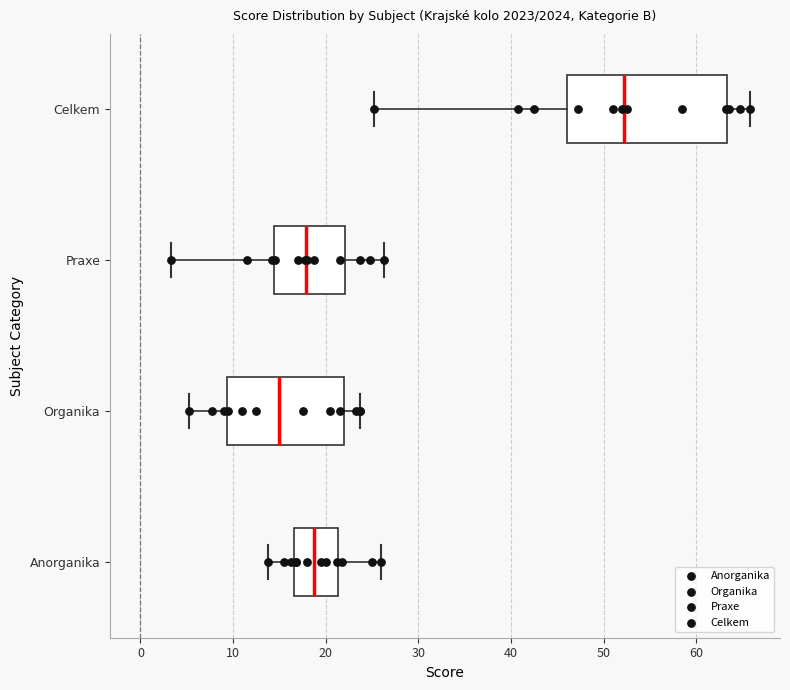

Reading bottom to top, read every box against the x-axis: the position of its median line, the range the box covers, and the ends of its whiskers. The values are not printed on the chart, so give them approximately, as read against the axis.

Anorganika: median 19, box 17 to 21, whiskers 14 to 26
Organika: median 15, box 9 to 22, whiskers 5 to 24
Praxe: median 18, box 14 to 22, whiskers 3 to 26
Celkem: median 52, box 46 to 63, whiskers 25 to 66